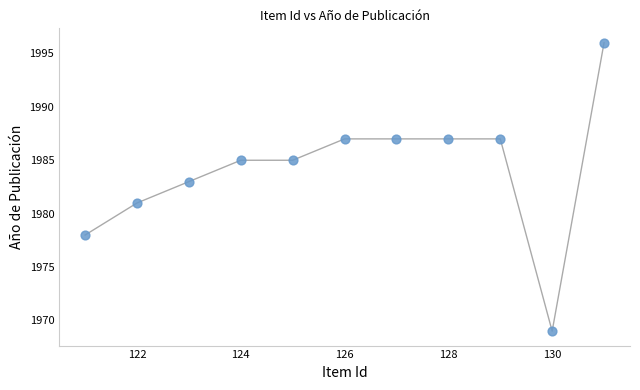

What is the range of Y values (max minus min)?

27